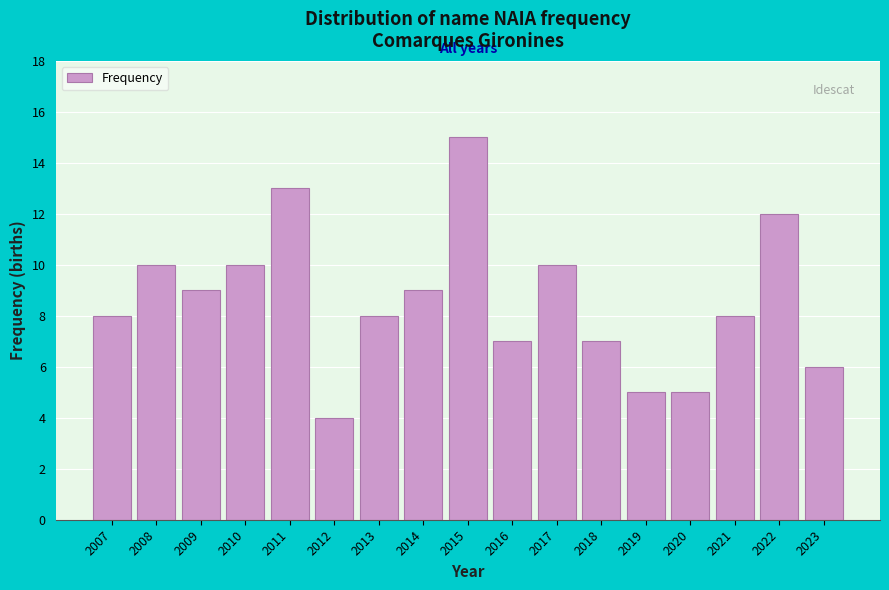

Reading right to left, list all the values displayed in this chart.

2023=6	2022=12	2021=8	2020=5	2019=5	2018=7	2017=10	2016=7	2015=15	2014=9	2013=8	2012=4	2011=13	2010=10	2009=9	2008=10	2007=8